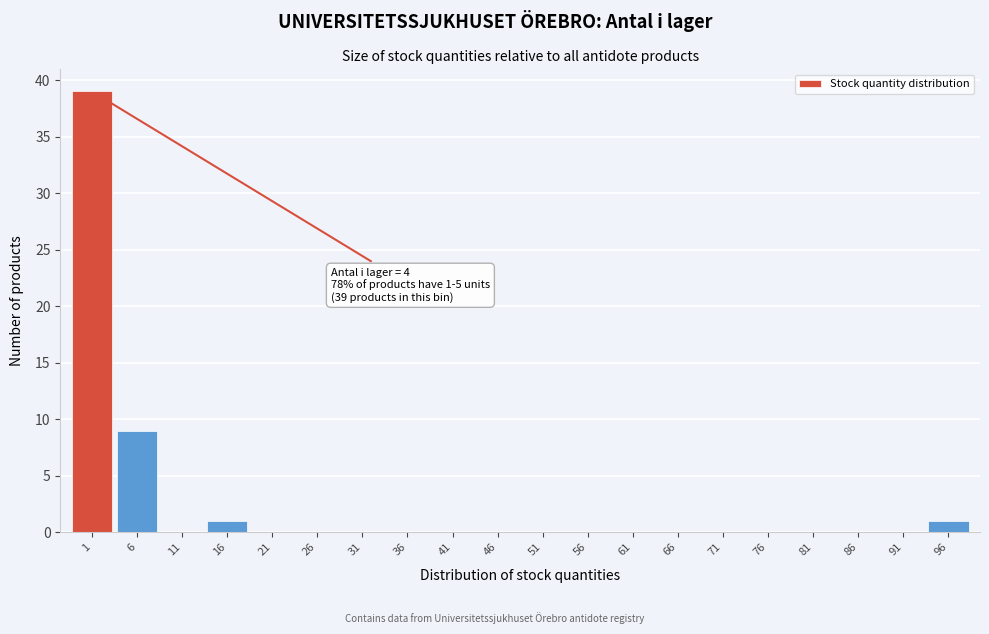

Reading right to left, what are all the values shown in this chart?

96=1	91=0	86=0	81=0	76=0	71=0	66=0	61=0	56=0	51=0	46=0	41=0	36=0	31=0	26=0	21=0	16=1	11=0	6=9	1=39